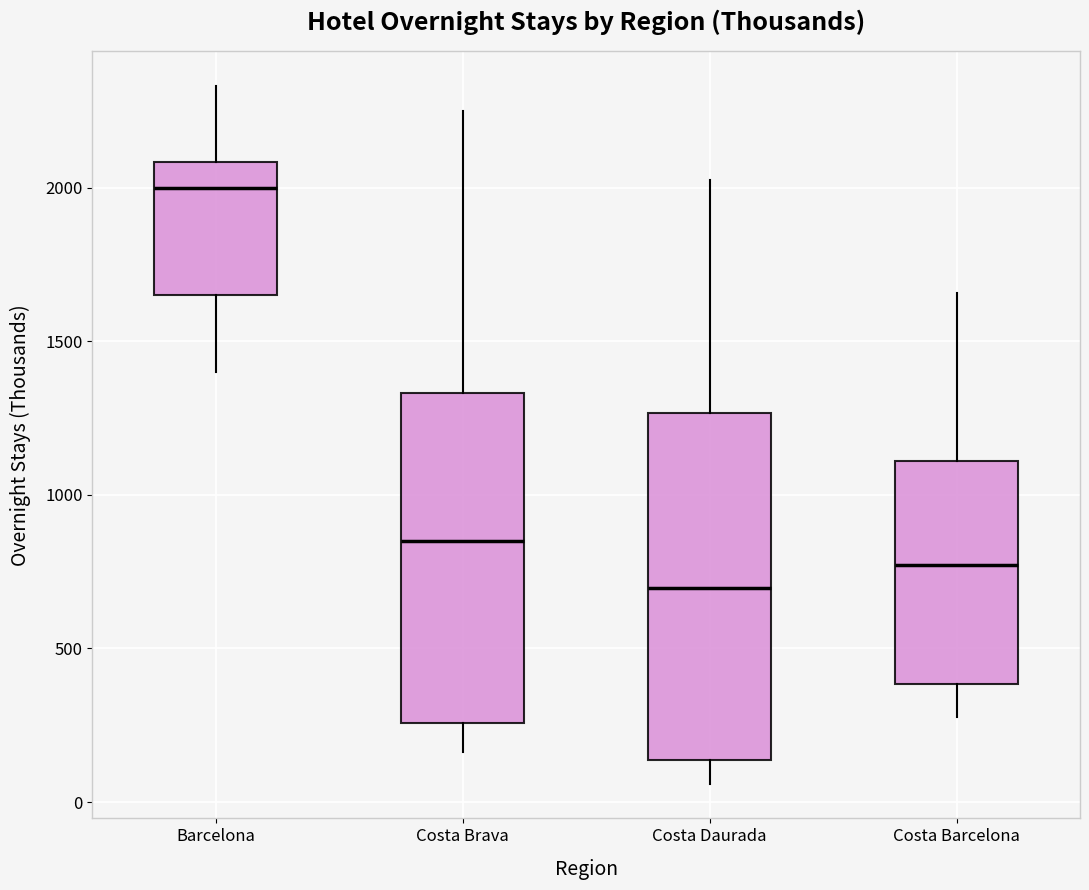

Where does the median line of the box for Barcelona sit on the y-axis? The values are not printed on the chart, so give them approximately, as read against the axis.

2000